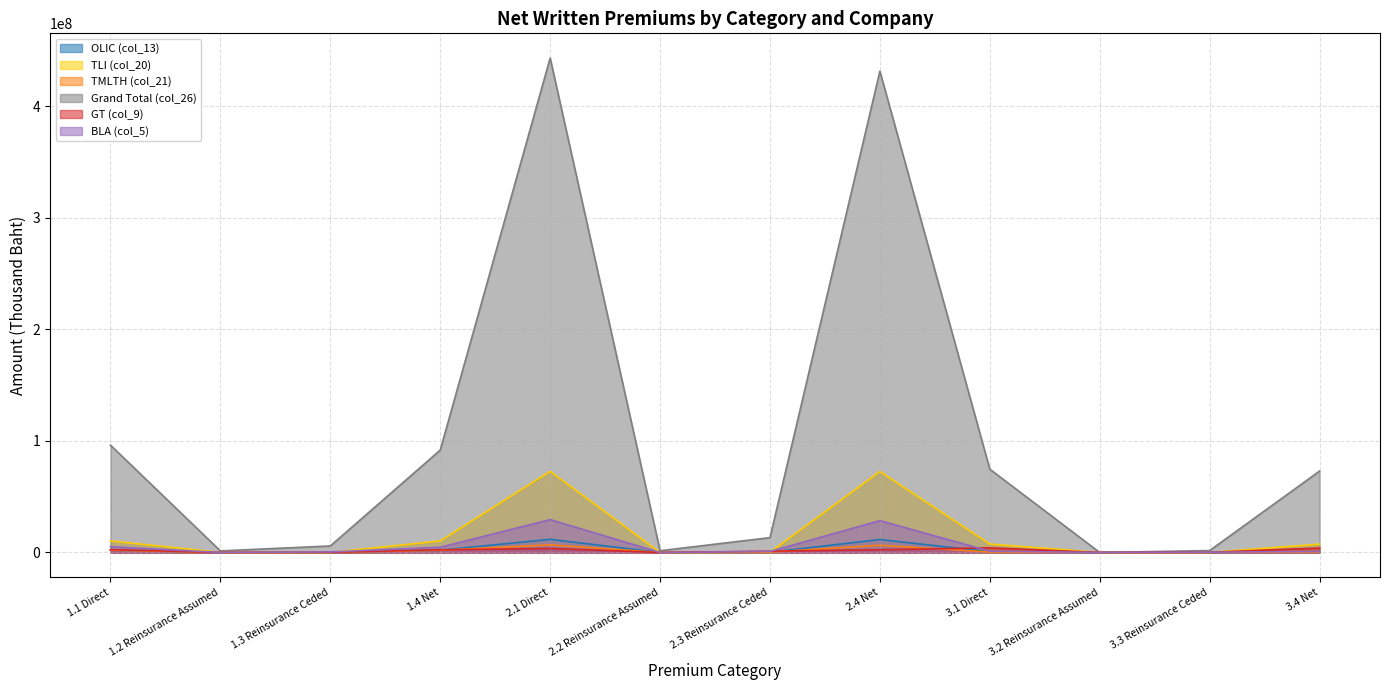

Which series ends up on top after the final intersection of TLI (col_20) and OLIC (col_13)?

TLI (col_20)